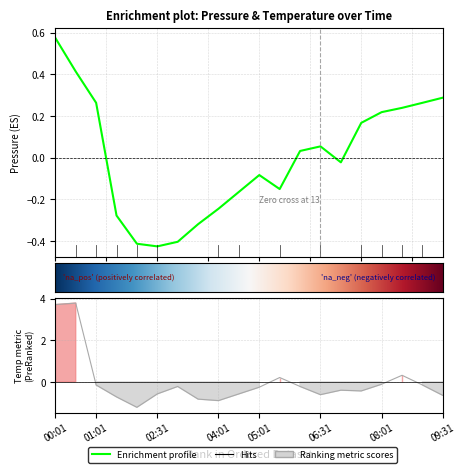

In temperature, how many points are lower than both neighbors (excluding endpoints)?

4